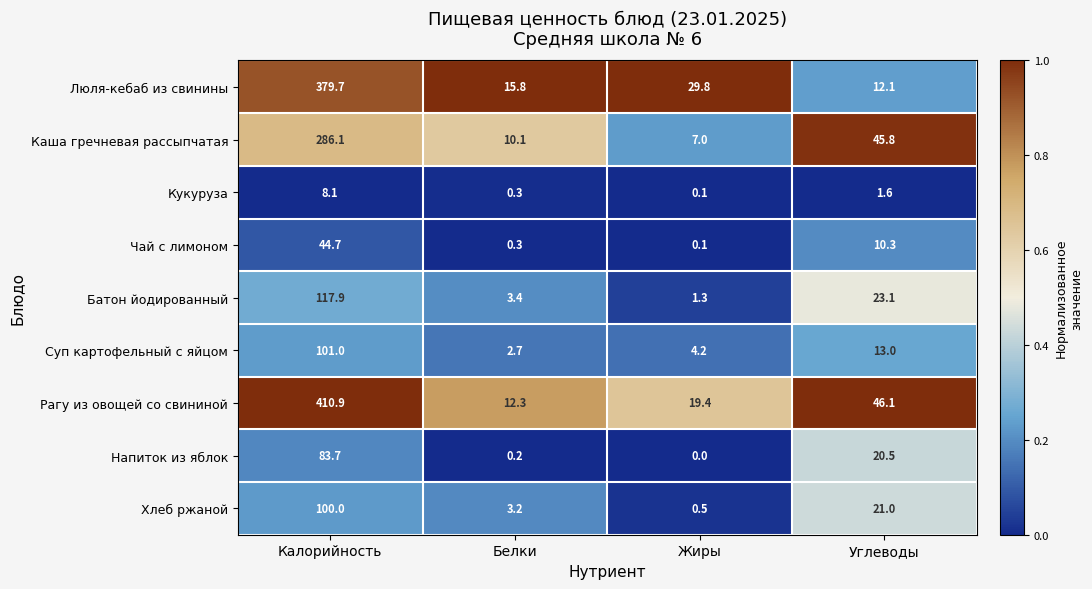

True or false: Суп картофельный с яйцом has a value of 3.9 at Белки.

False